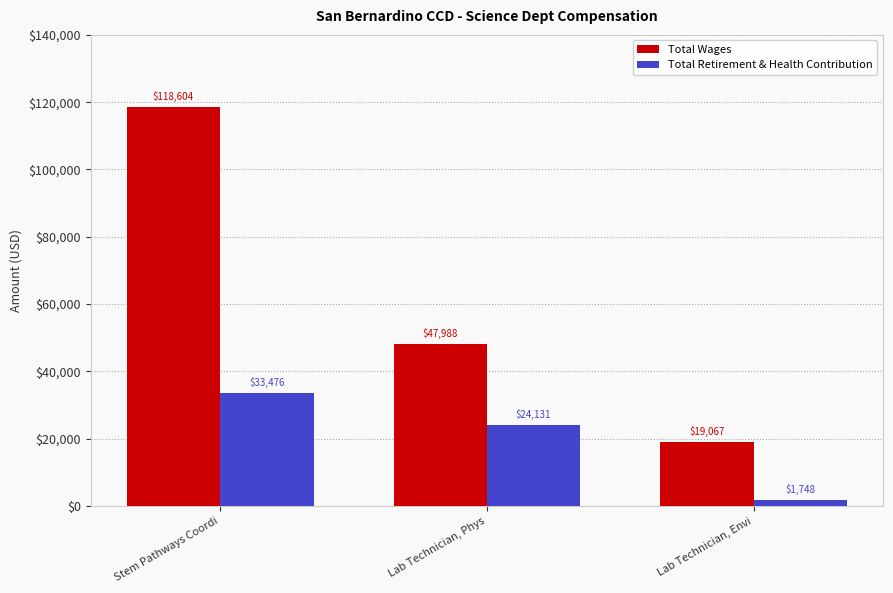

What is the sum of all Total Wages values?

185659